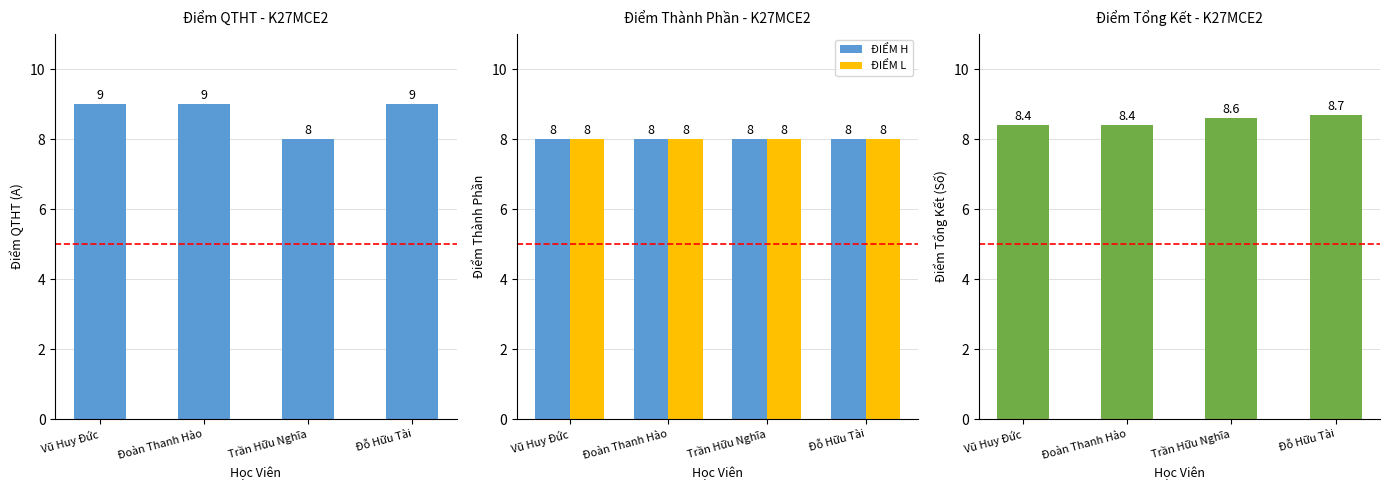

True or false: ĐIỂM L has a value of 13.2 at Đỗ Hữu Tài.

False